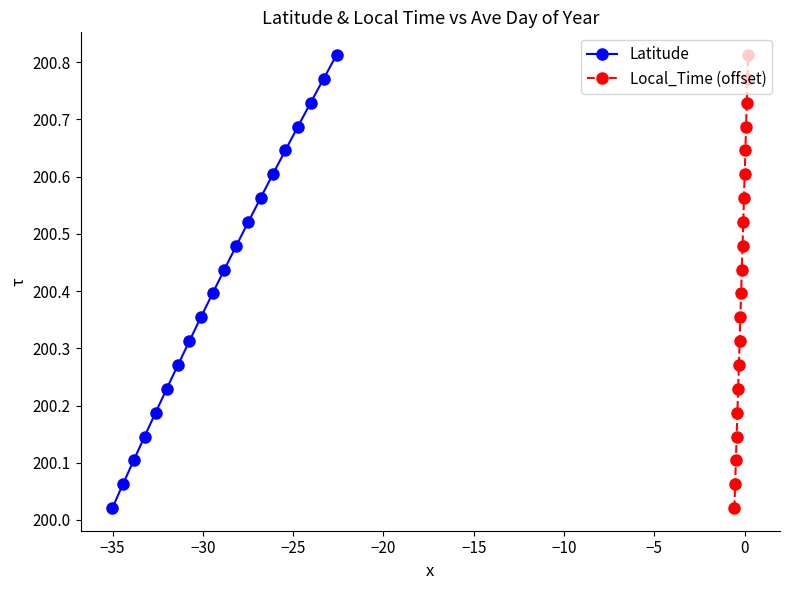

True or false: Latitude has more than 1 interior local peaks.

False